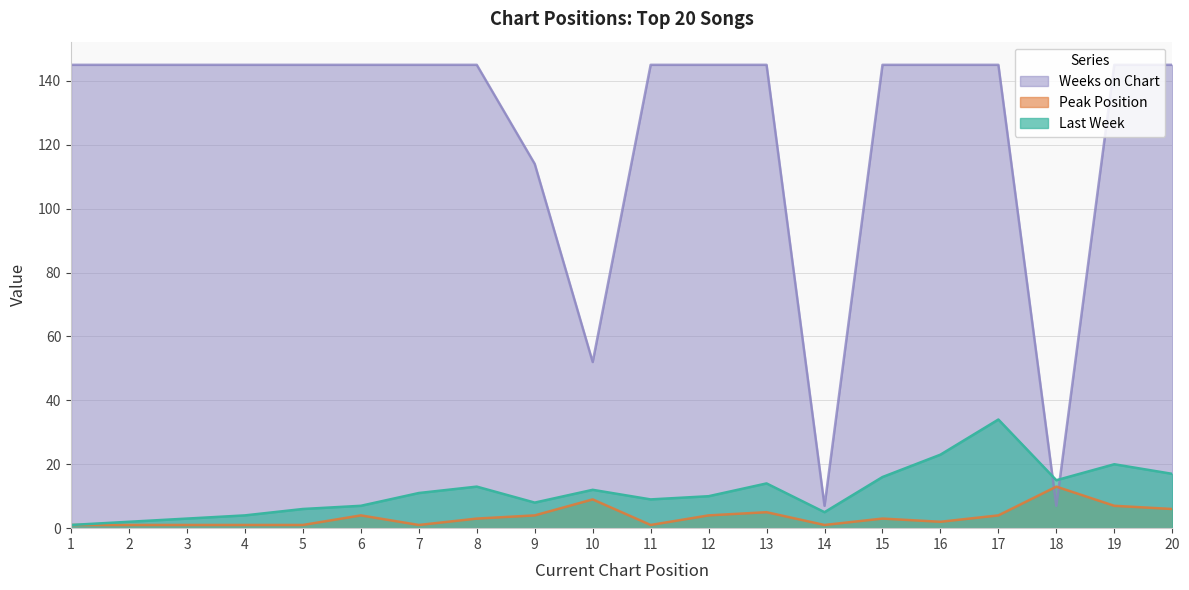

Reading left to right, extract all data points from this chart.

Last Week: 1=1	2=2	3=3	4=4	5=6	6=7	7=11	8=13	9=8	10=12	11=9	12=10	13=14	14=5	15=16	16=23	17=34	18=15	19=20	20=17
Peak Position: 1=1	2=1	3=1	4=1	5=1	6=4	7=1	8=3	9=4	10=9	11=1	12=4	13=5	14=1	15=3	16=2	17=4	18=13	19=7	20=6
Weeks on Chart: 1=145	2=145	3=145	4=145	5=145	6=145	7=145	8=145	9=114	10=52	11=145	12=145	13=145	14=7	15=145	16=145	17=145	18=7	19=145	20=145